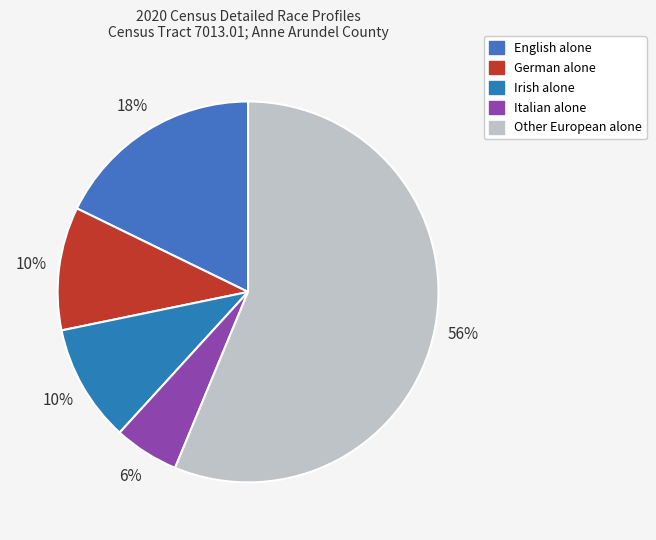

To the nearest percent, what is the average slice percentage?

20%